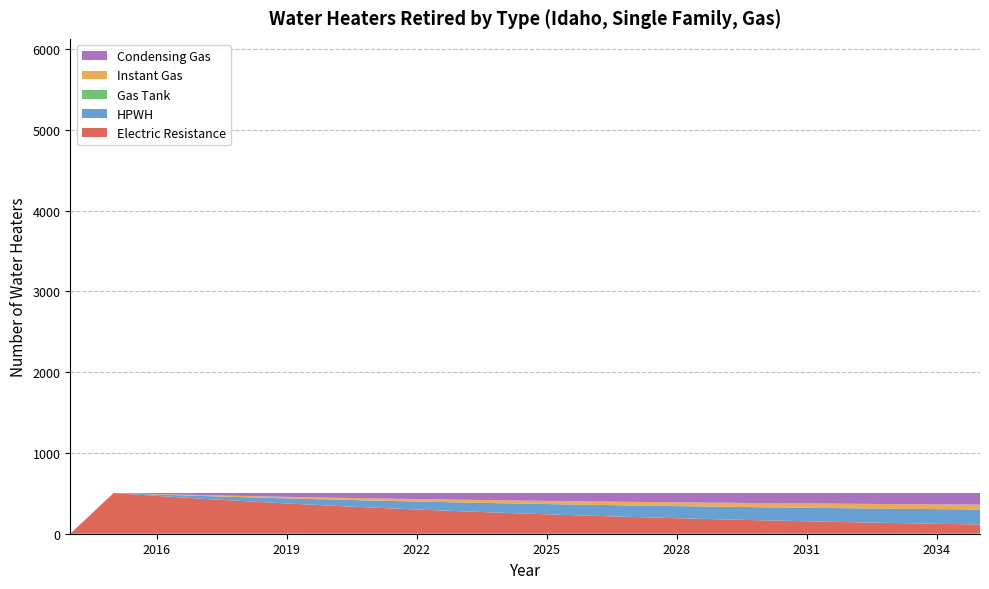

Reading right to left, what are all the values shown in this chart?

Electric Resistance: 114.5	123.3	132.8	143.0	154.0	165.9	178.6	192.4	207.2	223.1	240.3	258.8	278.7	300.1	323.2	348.0	374.8	403.6	434.7	468.1	504.1	0.0
HPWH: 185.2	181.2	177.0	172.3	167.3	161.8	155.9	149.5	142.6	135.1	127.0	118.2	108.8	98.5	87.5	75.5	62.7	48.7	33.7	17.5	0.0	0.0
Gas Tank: 0.0	0.0	0.0	0.0	0.0	0.0	0.0	0.0	0.0	0.0	0.0	0.0	0.0	0.0	0.0	0.0	0.0	0.0	0.0	0.0	0.0	0.0
Instant Gas: 60.4	58.8	57.1	55.4	53.5	51.5	49.4	47.2	44.8	42.3	39.6	36.7	33.6	30.3	26.8	23.1	19.1	14.8	10.2	5.3	0.0	0.0
Condensing Gas: 144.0	140.8	137.2	133.4	129.3	124.9	120.2	115.1	109.6	103.7	97.3	90.5	83.1	75.2	66.7	57.5	47.6	37.0	25.6	13.2	0.0	0.0